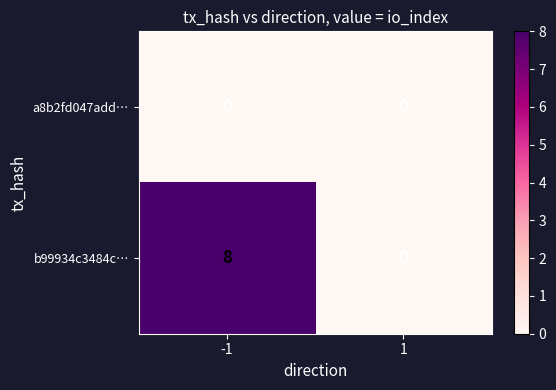

Which series changed the most between -1 and 1?

b99934c3484c…